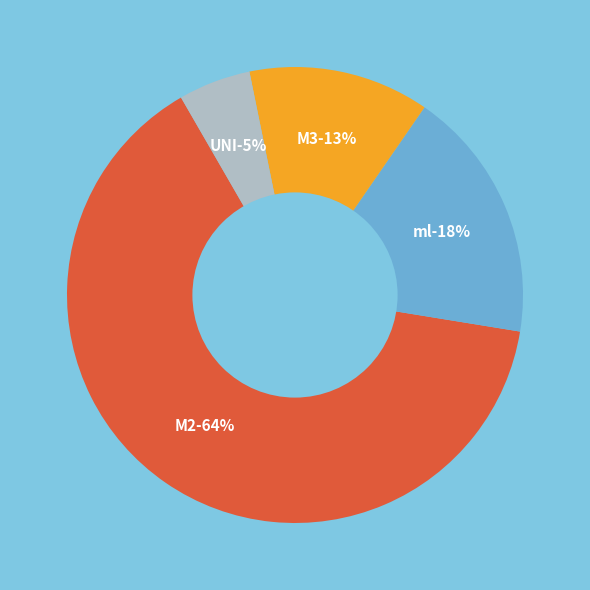

To the nearest percent, what is the average slice percentage?

25%